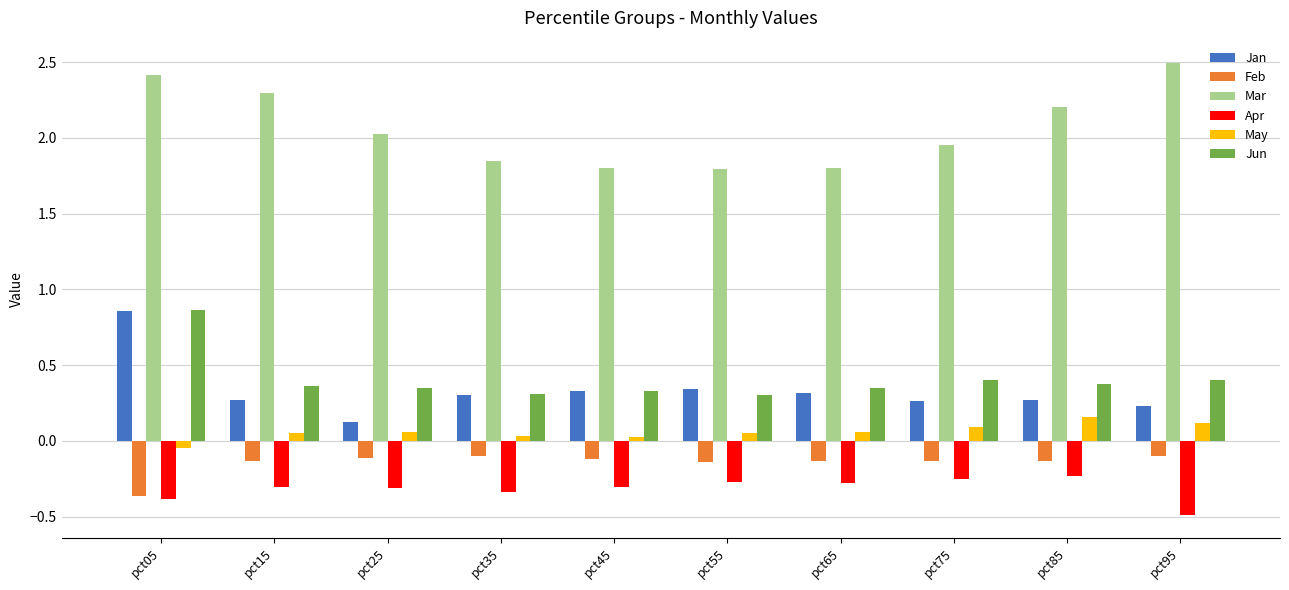

What is the maximum value shown in the chart?

2.5